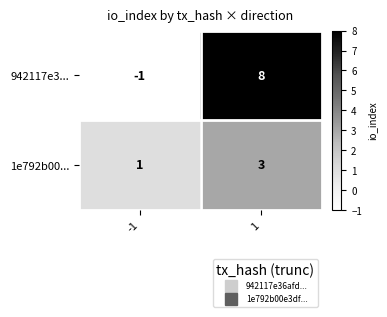

Between -1 and 1, which series saw the biggest shift?

942117e3...